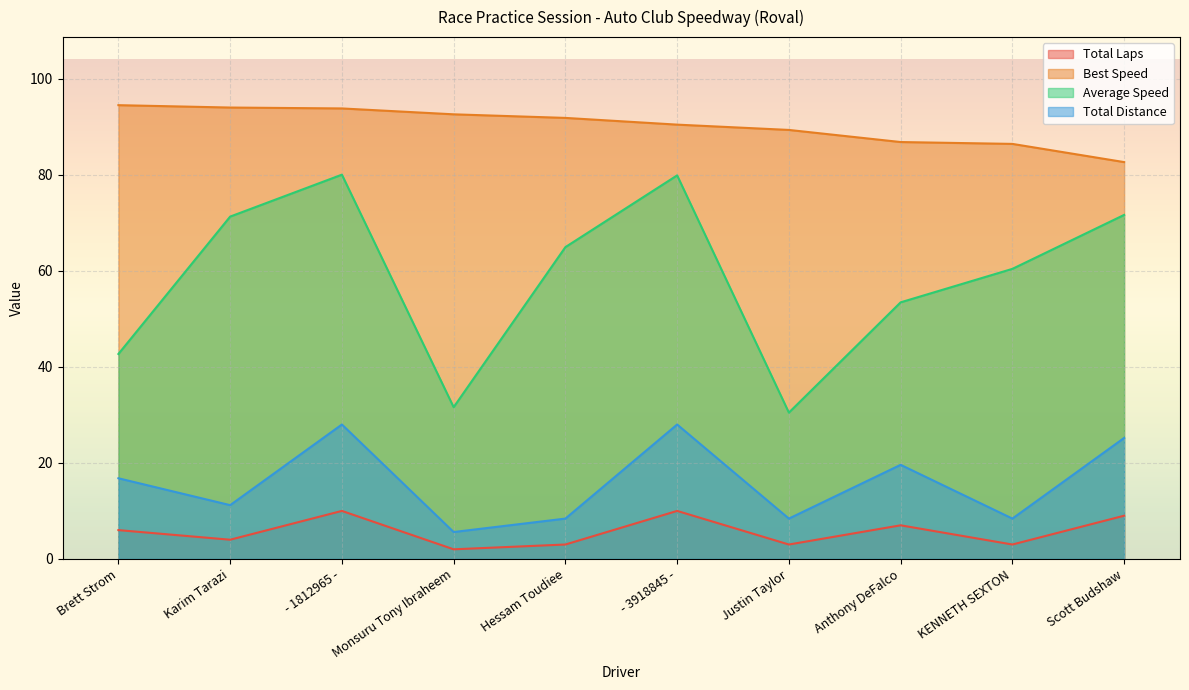

Reading right to left, transcribe all the data shown in this chart.

Total Laps: 9.0	3.0	7.0	3.0	10.0	3.0	2.0	10.0	4.0	6.0
Best Lap time: 82.7	86.5	86.8	89.4	90.5	91.9	92.6	93.8	94.0	94.5
Average Speed: 71.7	60.4	53.4	30.5	79.9	65.0	31.6	80.0	71.3	42.7
Total Distance: 25.2	8.4	19.6	8.4	28.0	8.4	5.6	28.0	11.2	16.8